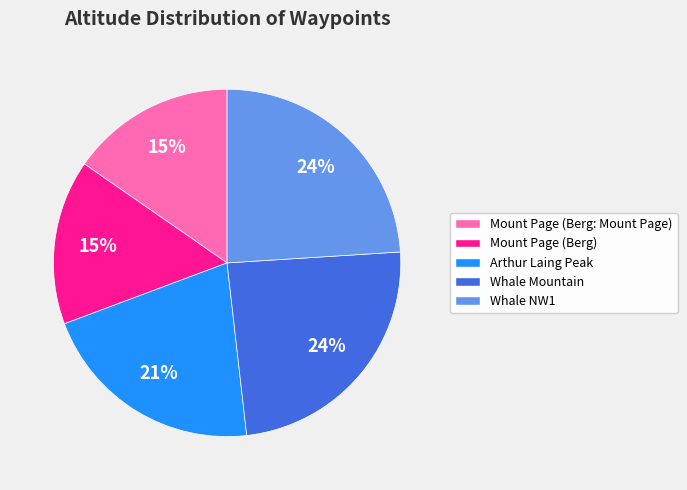

To the nearest percent, what is the average slice percentage?

20%